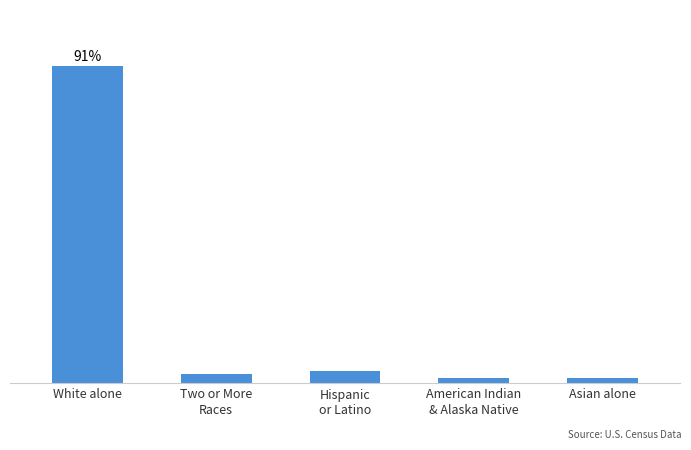

Are the bars horizontal?

No